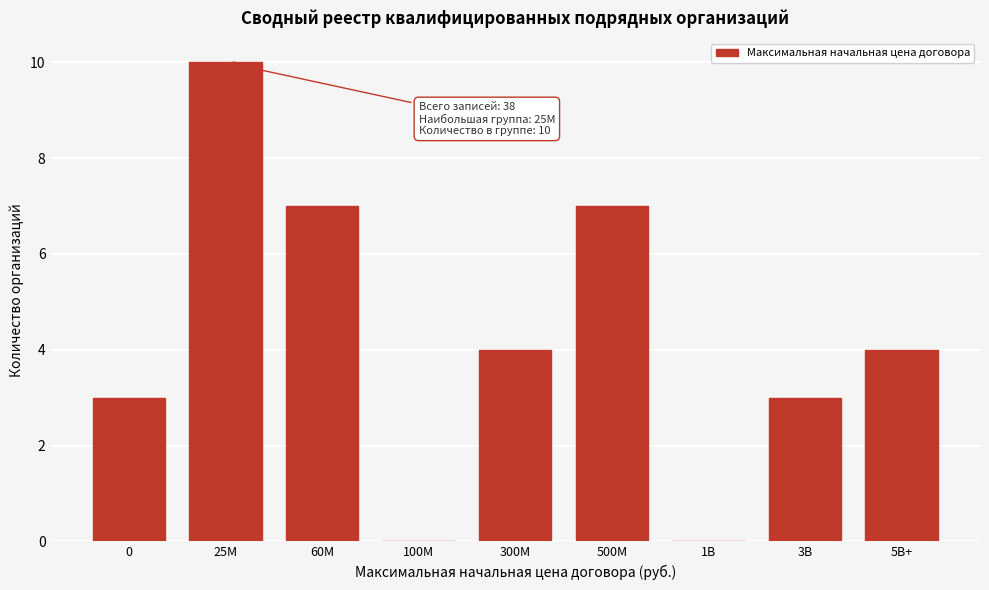

Reading right to left, extract all data points from this chart.

5B+=4	3B=3	1B=0	500M=7	300M=4	100M=0	60M=7	25M=10	0=3